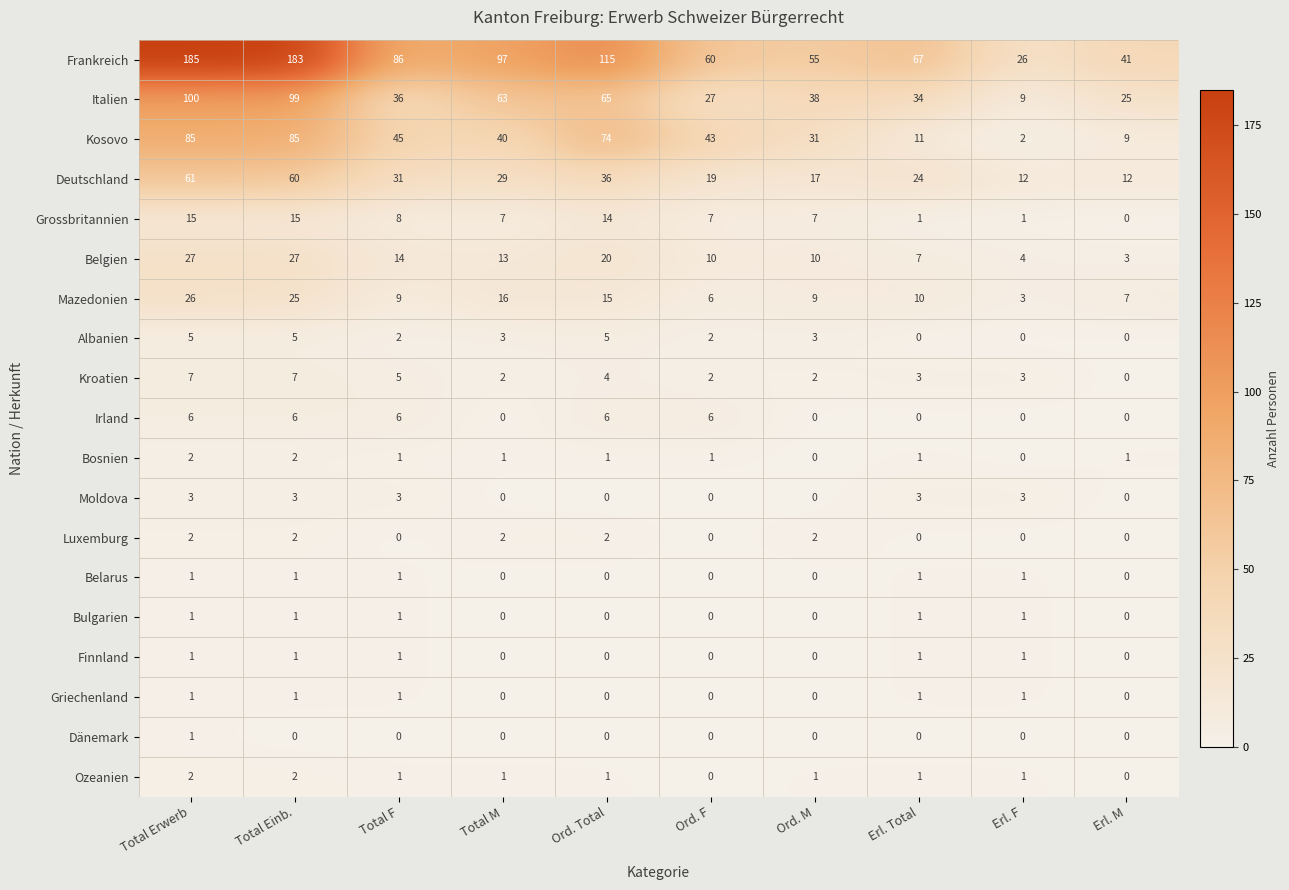

The value of Bulgarien at Ord. Total is 0. True or false?

True